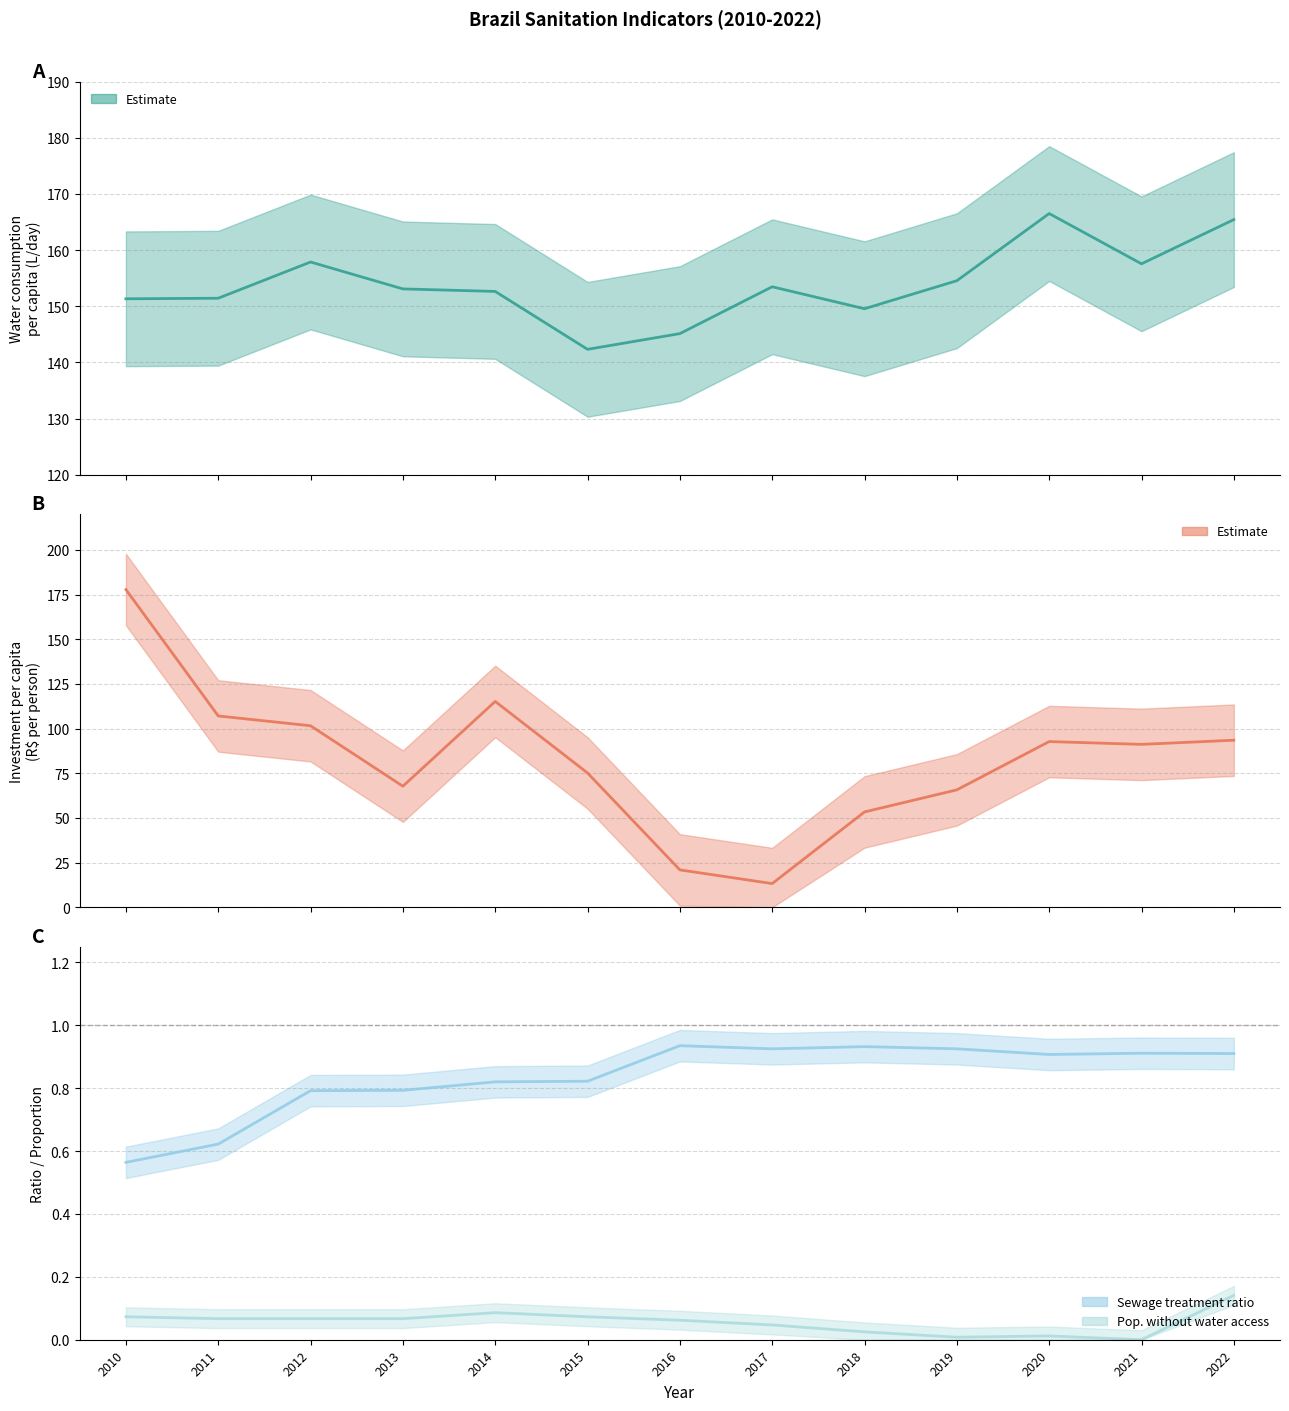

At which category does Pop. without water access reach its first local peak?

2014